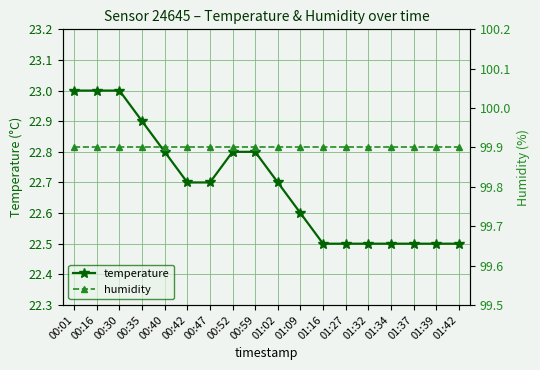

Is it true that humidity equals 99.9 at 01:16?

True